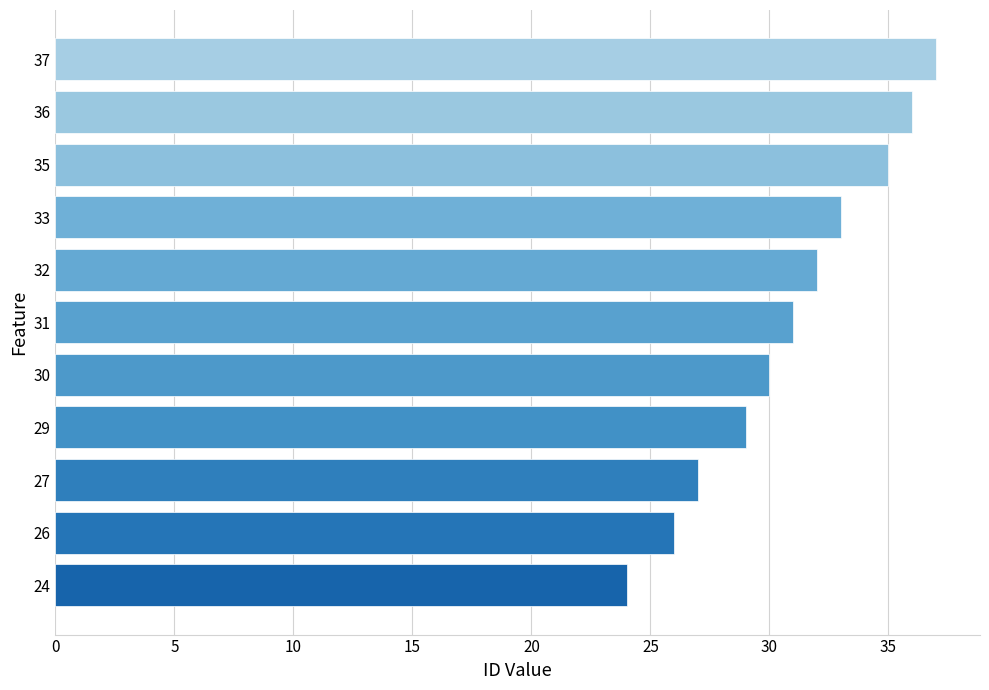

What is the sum of all values?

340